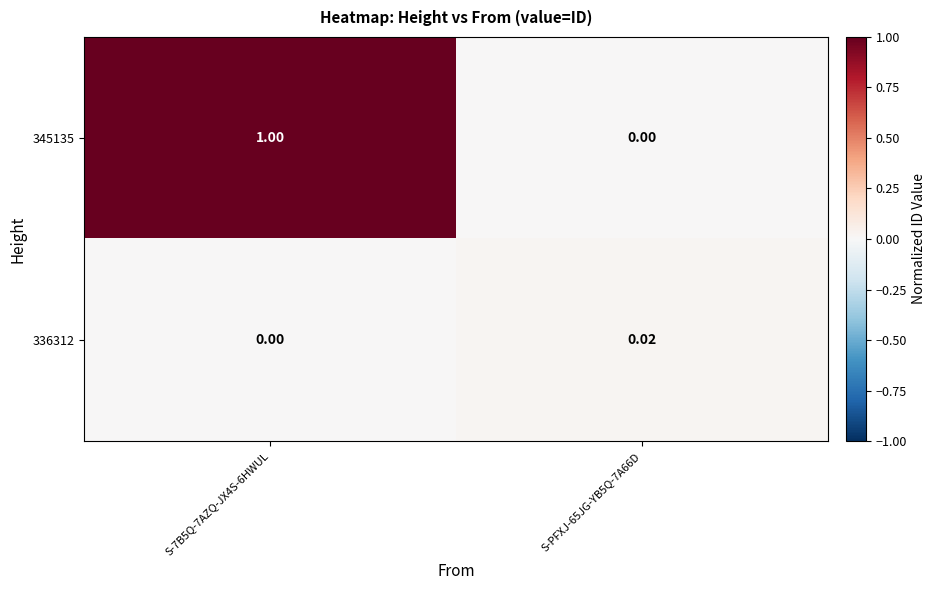

Is the value of 345135 at S-PFXJ-65JG-YB5Q-7A66D greater than the value of 336312 at S-PFXJ-65JG-YB5Q-7A66D?

No